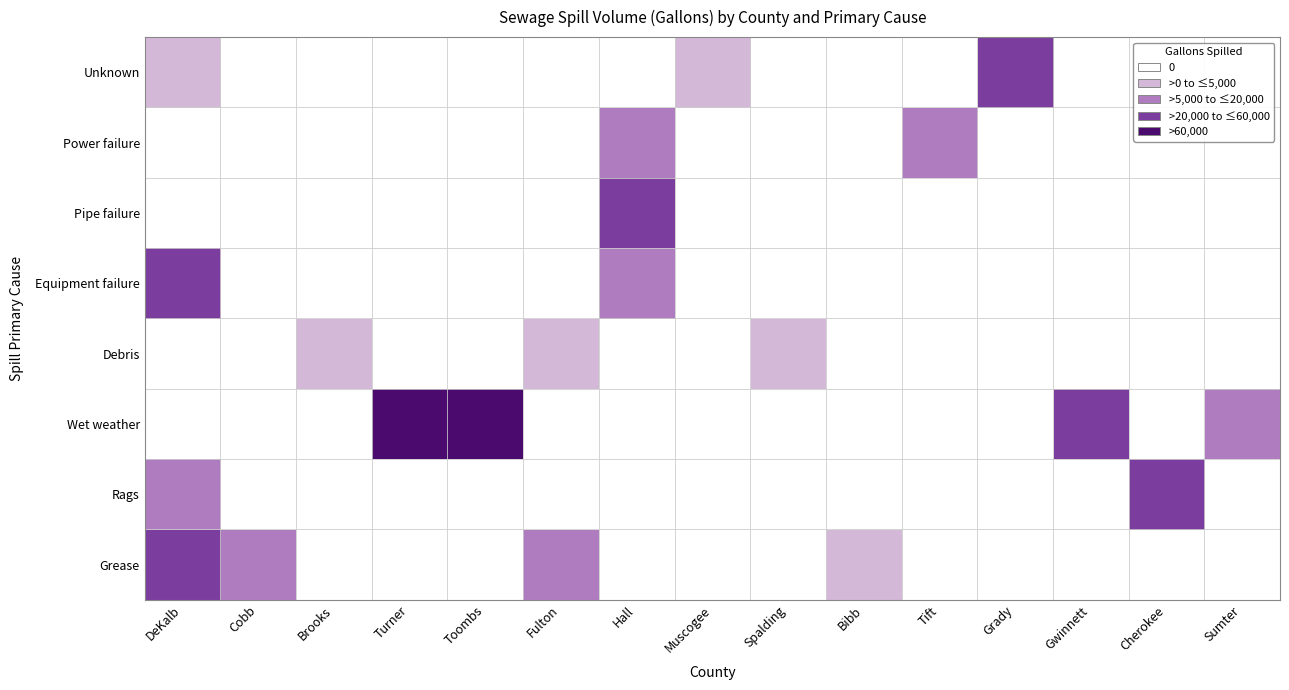

How many series are shown in this chart?

8